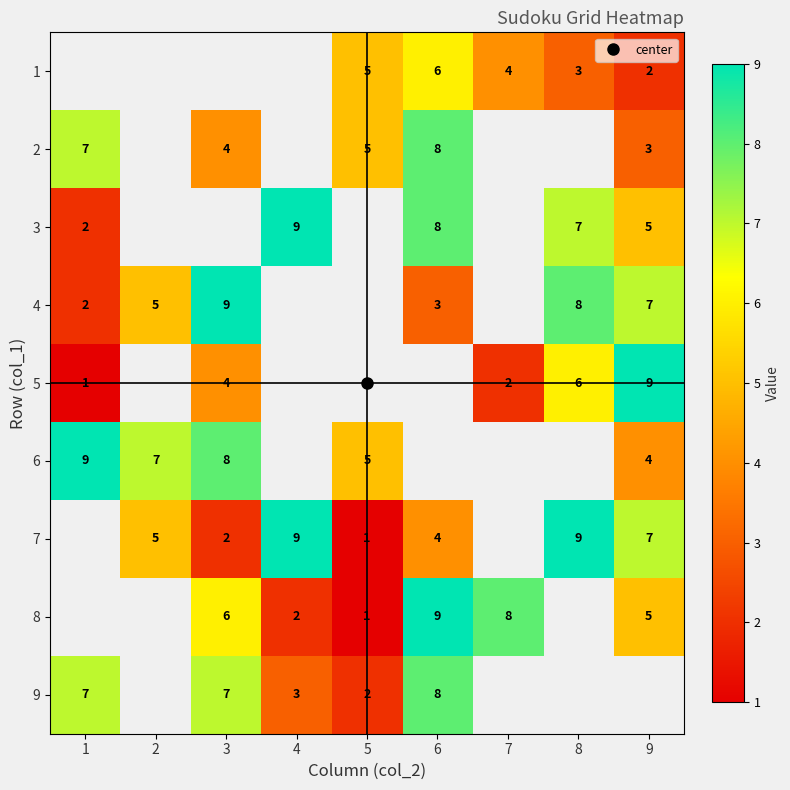

How many categories are shown in the chart?

9